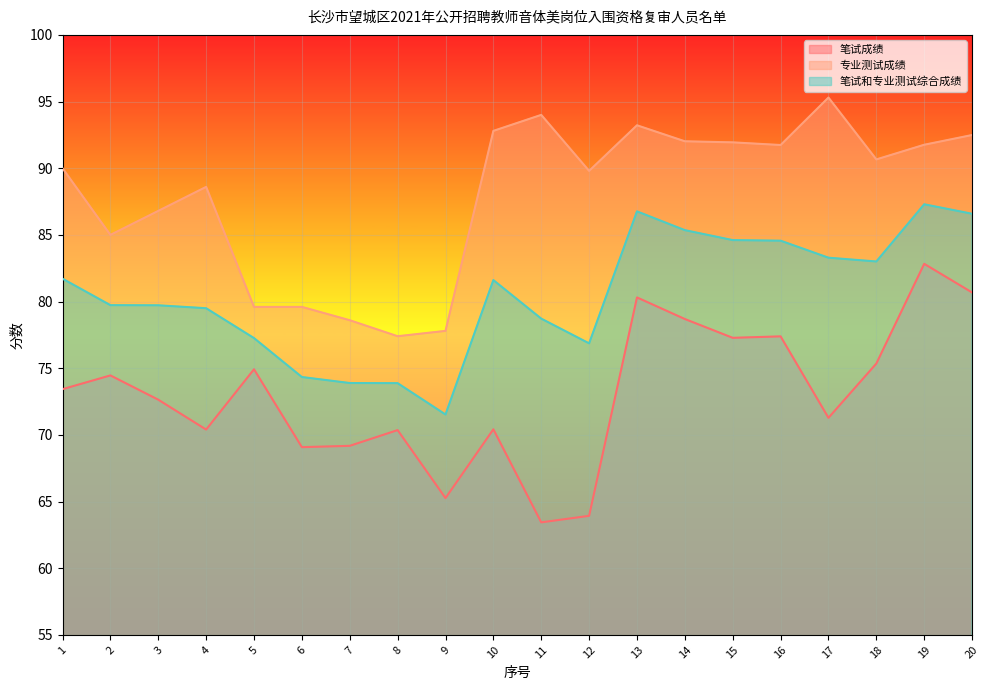

At which label does 笔试成绩 first exceed 73?

1